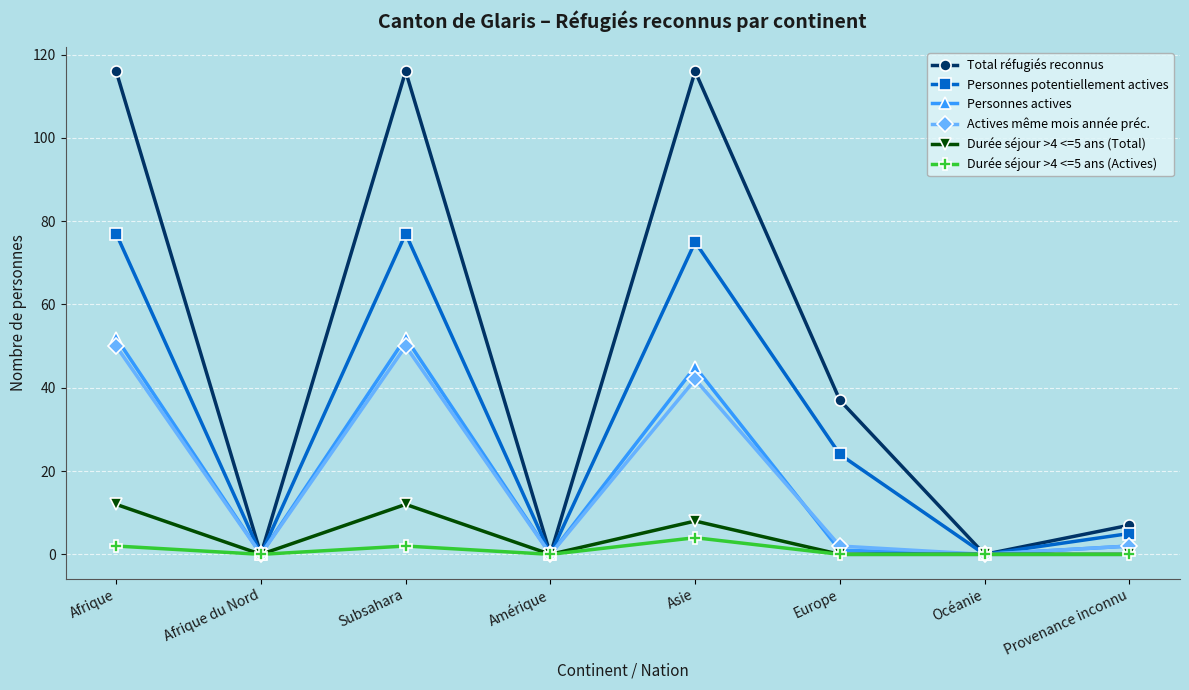

The Durée séjour >4 <=5 ans (Total) series shows 13 at Asie. True or false?

False